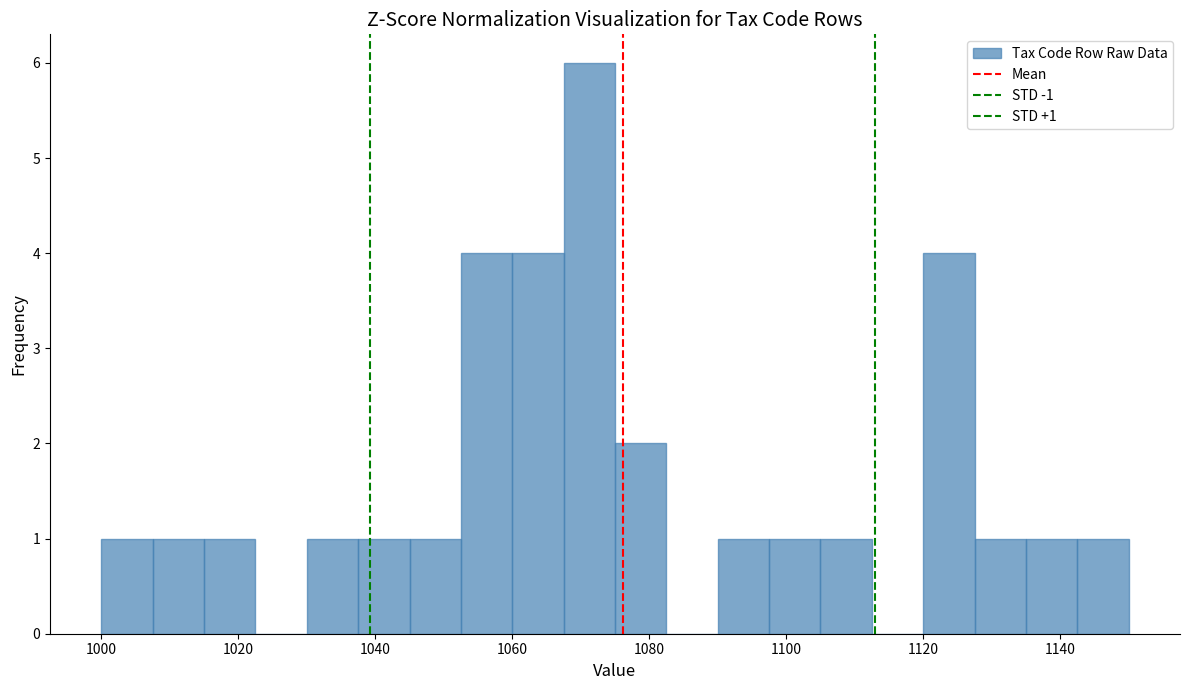

Around what value on the x-axis is the tallest bar? Give the approximate position of its centre, as read against the axis.

1072